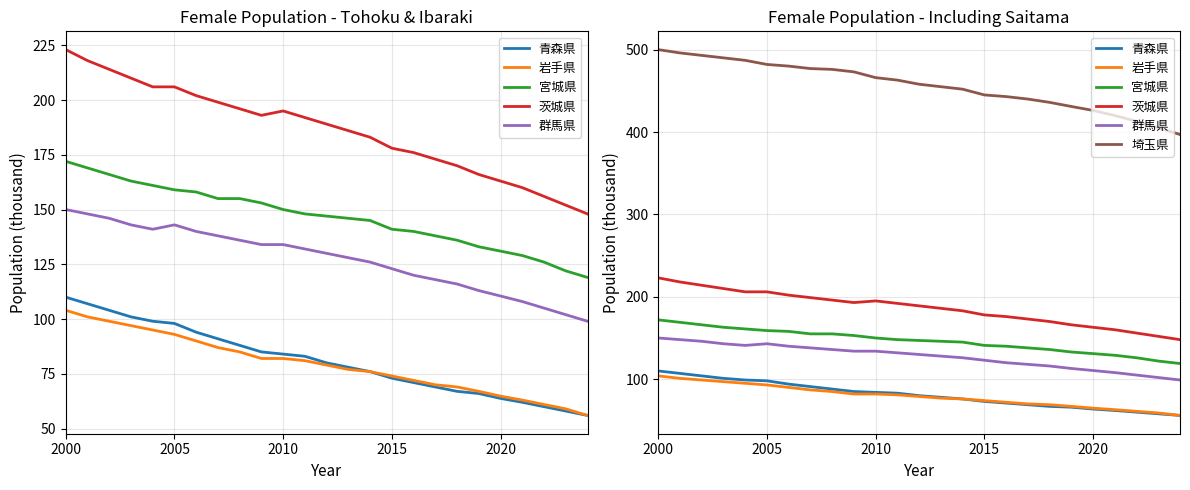

What is the difference between the maximum and minimum values in the 宮城県 series?

53.0